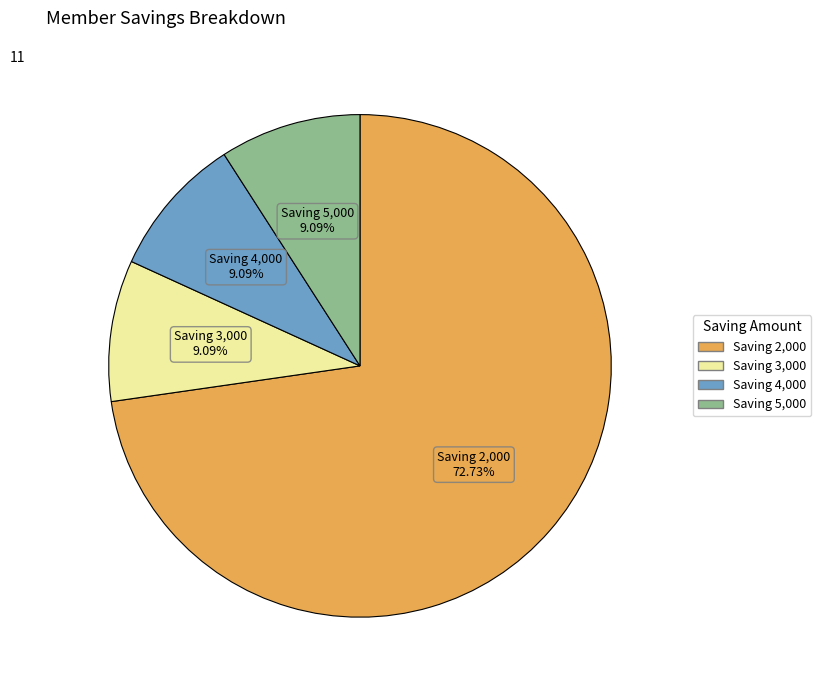

Is there any slice that represents more than half of the pie?

Yes